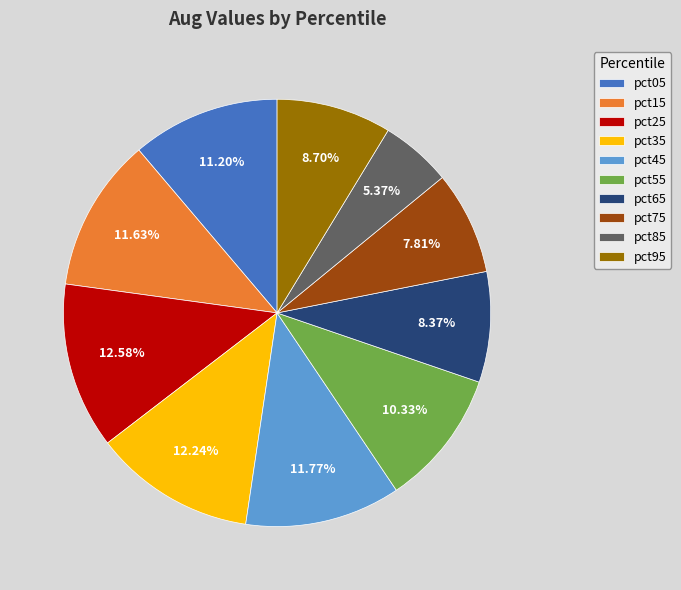

How many slices are in this pie chart?

10